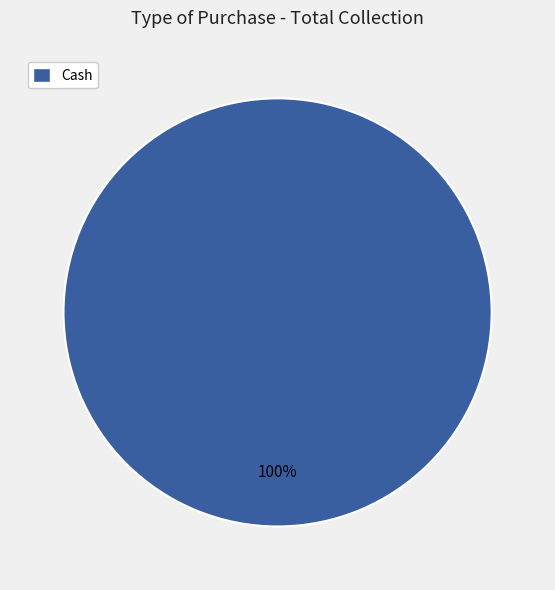

How many slices are in this pie chart?

1